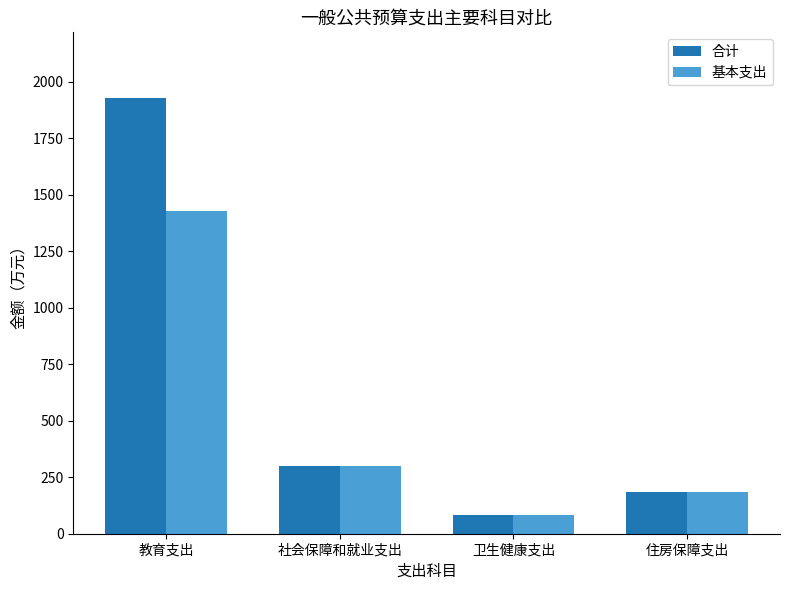

At which category is the sum across all series the highest?

教育支出